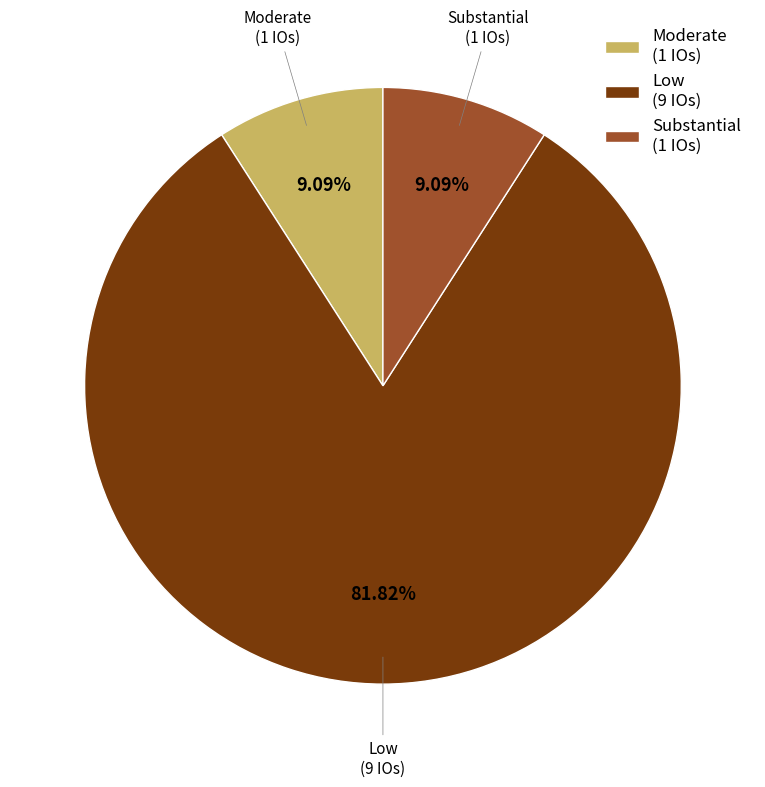

What is the ratio of the value at Substantial (1 IOs) to the value at Moderate (1 IOs)?

1.0